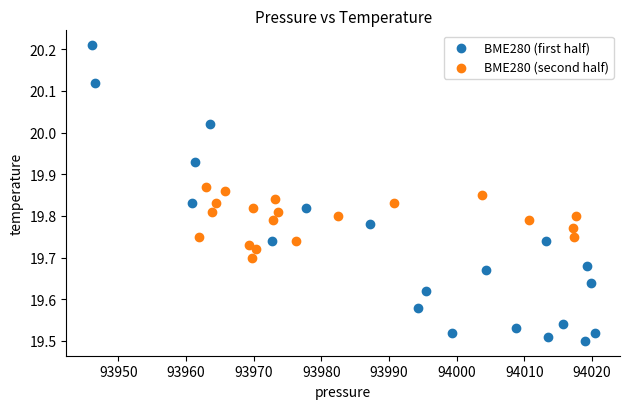

Which series has the widest spread of Y values?

BME280 (first half)